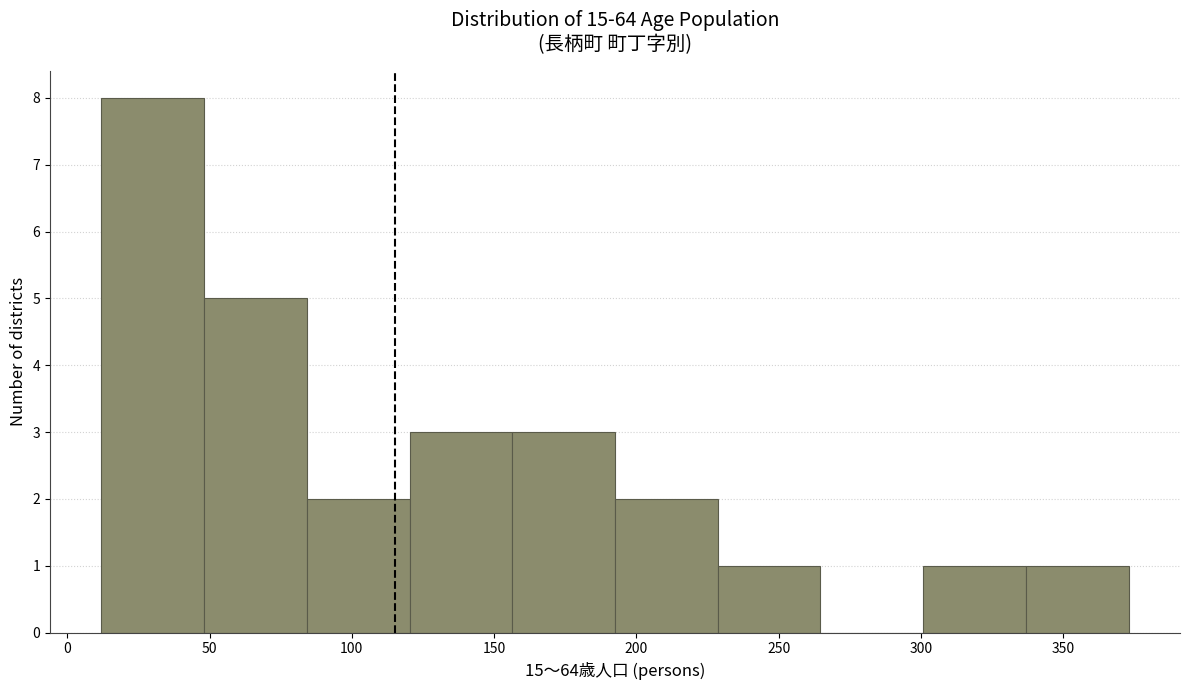

How tall is the bar that spans 230 to 265 on the x-axis? Neither the bar edges nor the heights are printed on the chart, so give them approximately, as read against the axes.

1